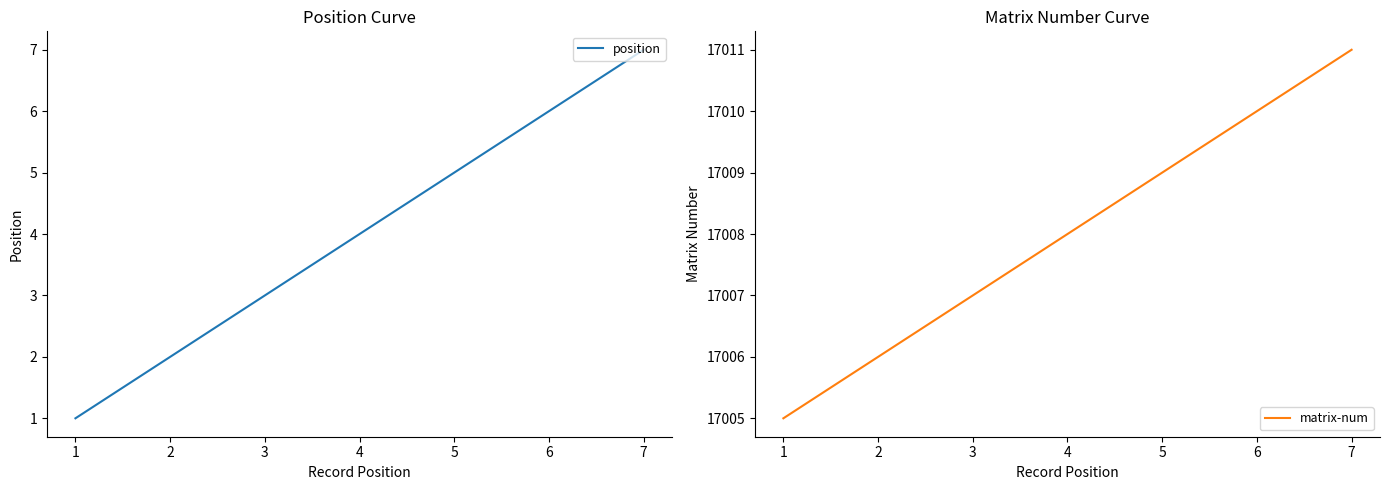

True or false: matrix-num and position cross at least once.

False